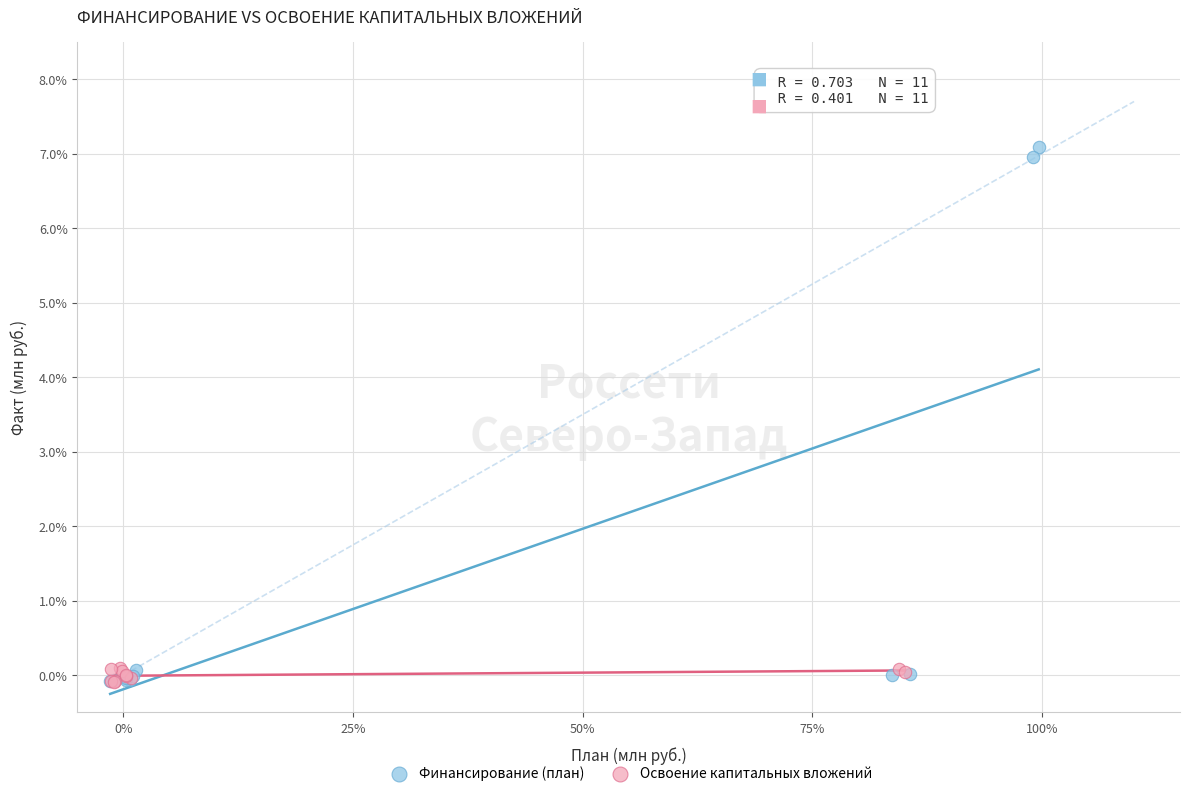

What are all the series names shown in the legend?

Финансирование (план), Освоение капитальных вложений